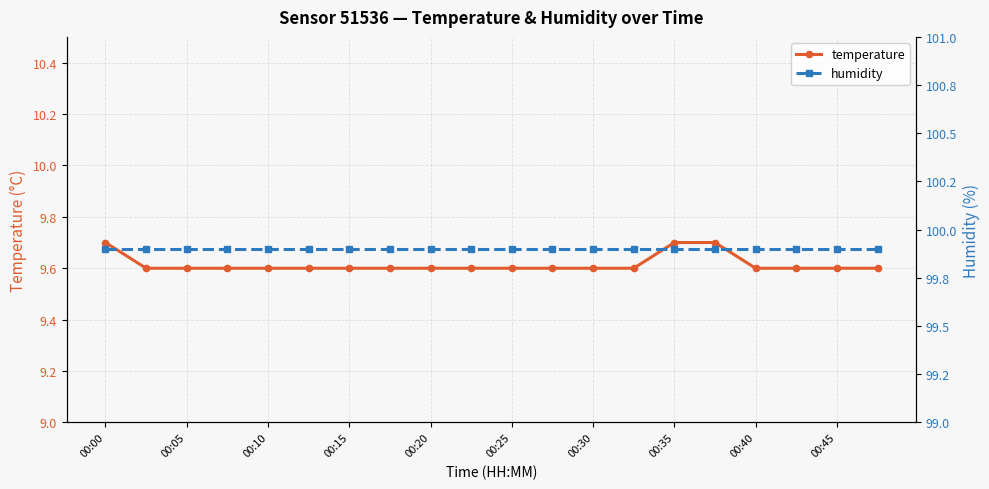

How many temperature values are between 9 and 10?

20